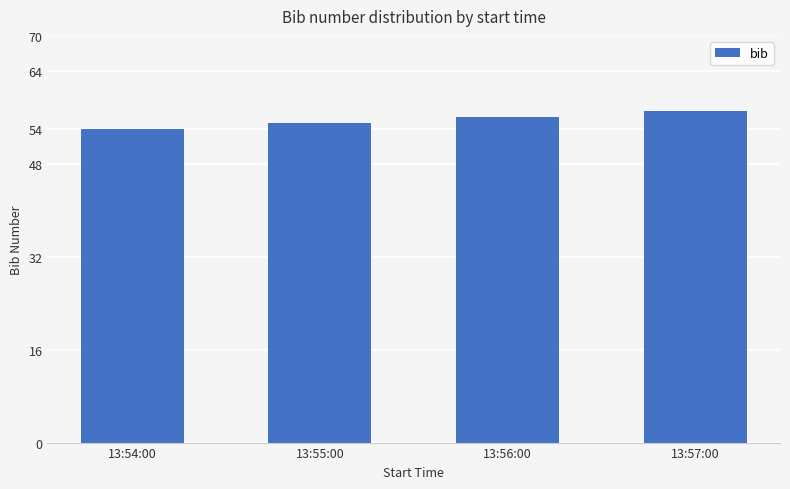

Reading left to right, list all the values displayed in this chart.

13:54:00=54	13:55:00=55	13:56:00=56	13:57:00=57